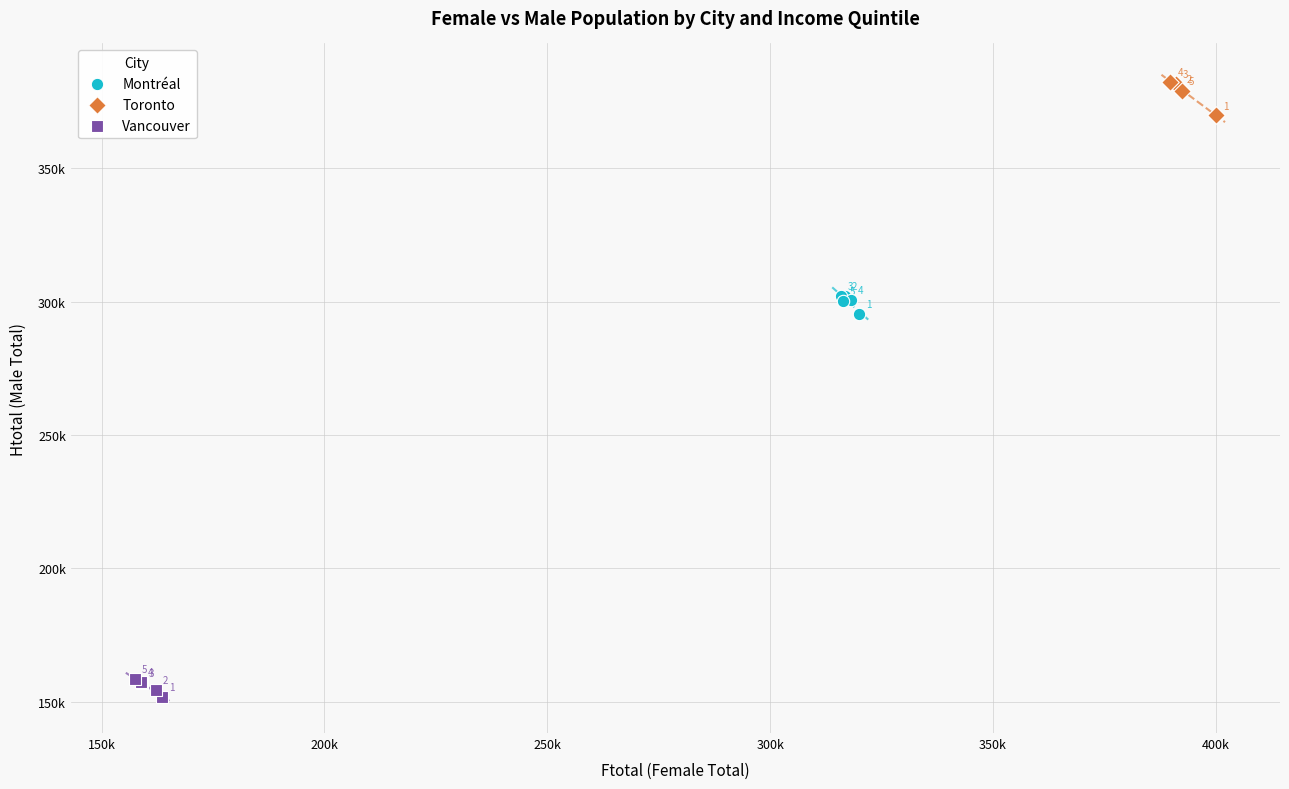

What are all the series names shown in the legend?

Montréal, Toronto, Vancouver